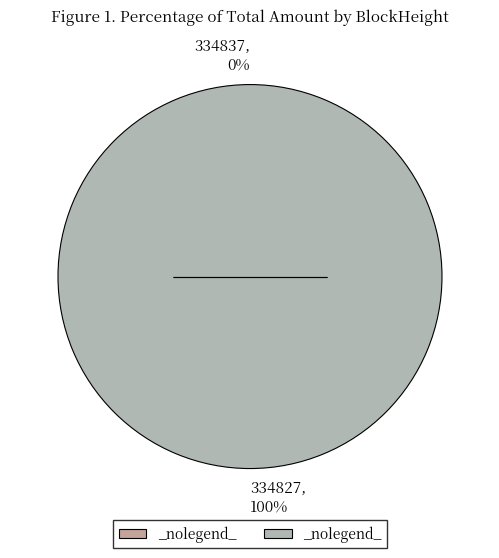

Is it true that 334827 is 90% of the pie?

False